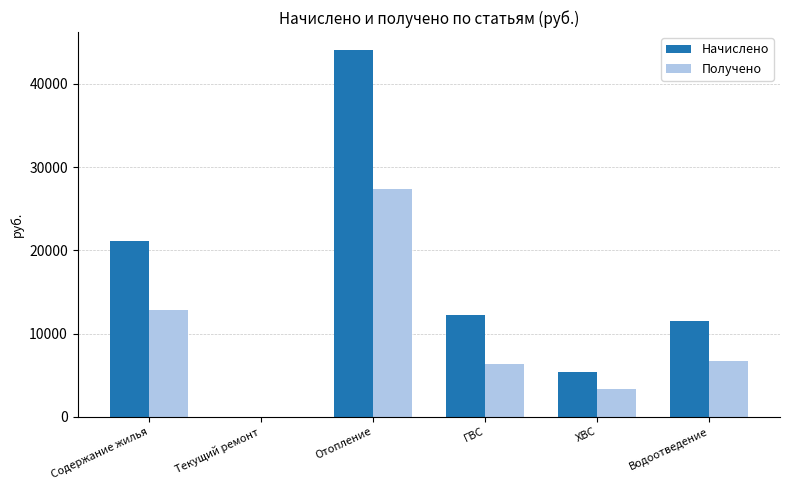

Is the value of Начислено at Водоотведение greater than the value of Получено at Текущий ремонт?

Yes